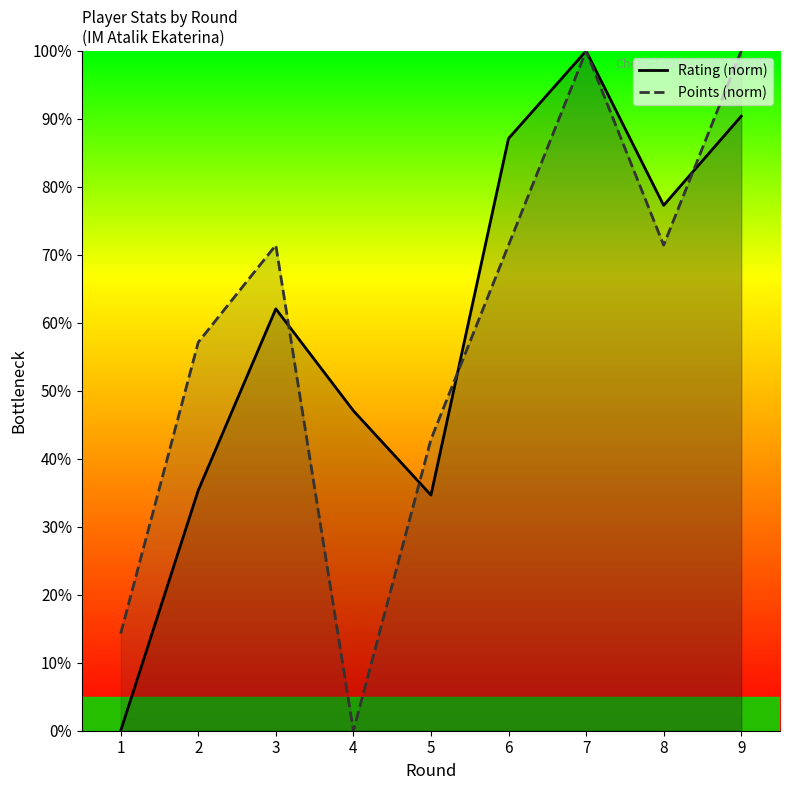

Which has a higher value, 1 or 9?

9